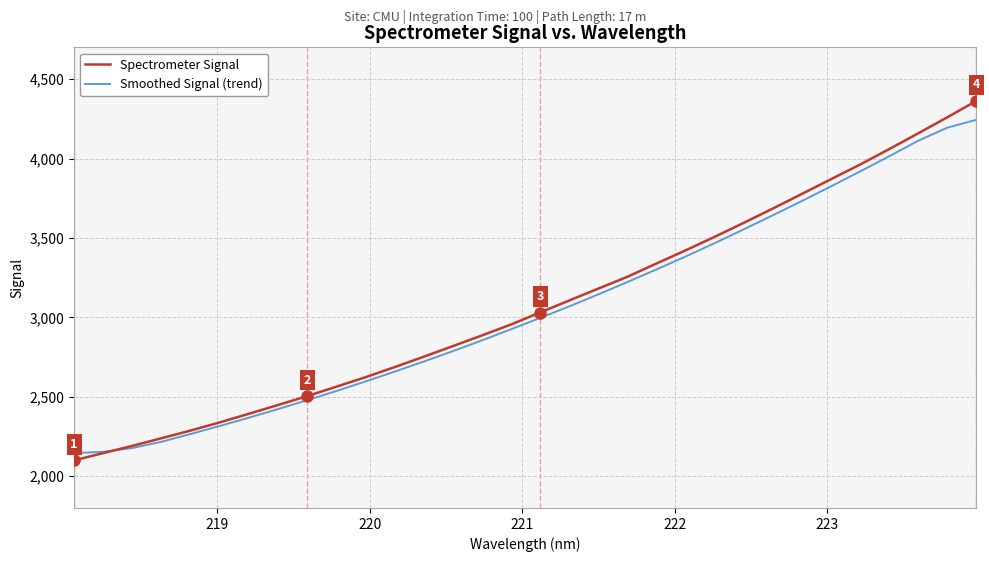

What is the lowest value of the Smoothed Signal (trend) series?

2145.6